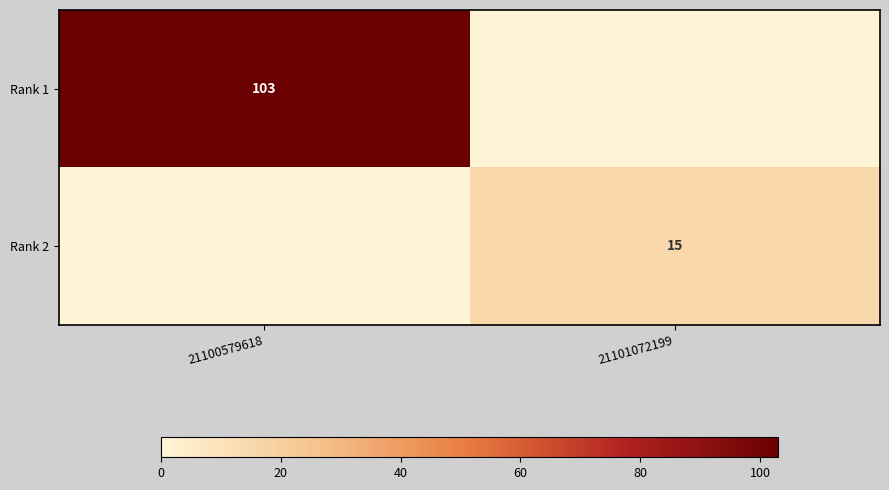

The Rank 1 series shows 103 at 21100579618. True or false?

True